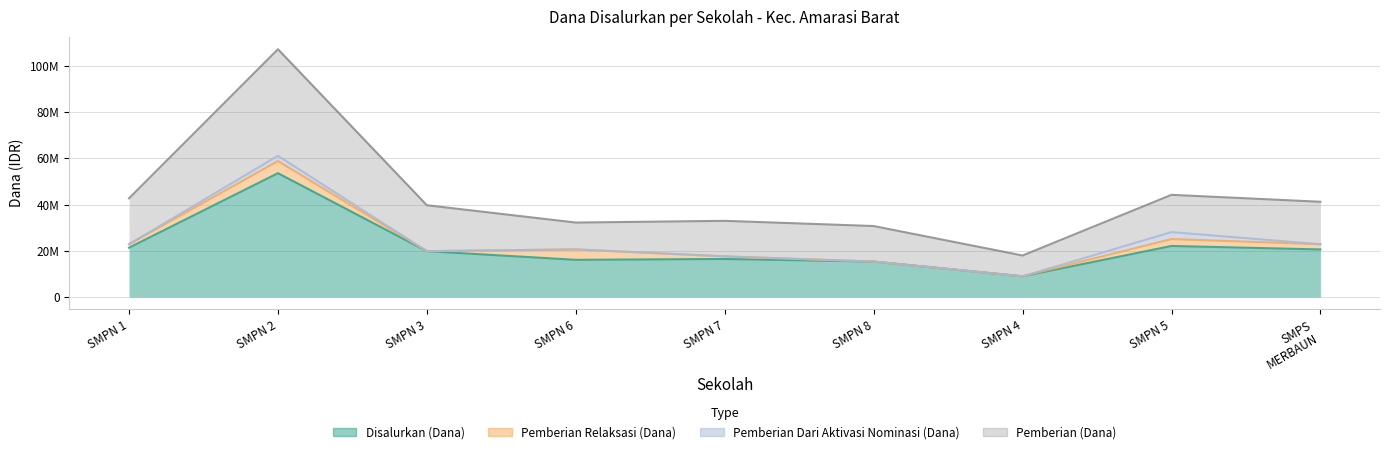

What is the average value of the Disalurkan (Dana) series?

21625000